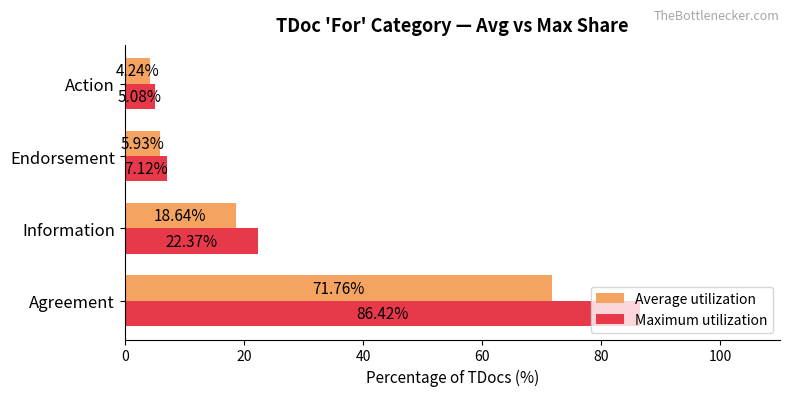

Which category has the lowest value in the Average utilization series?

Action